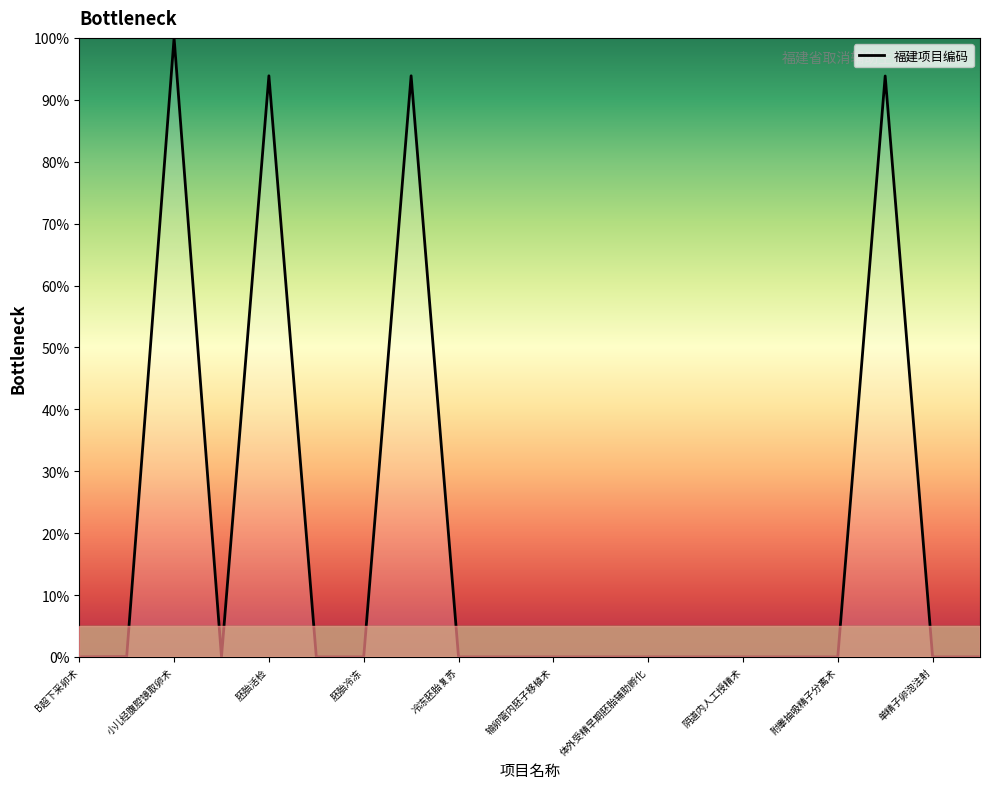

True or false: there are more than 1 points higher than both neighbors.

True